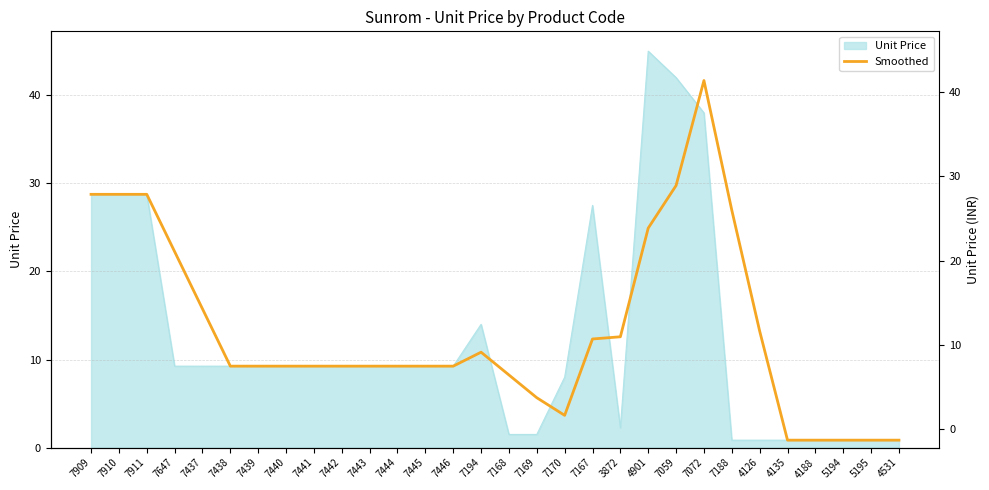

At which label does the data first exceed 9?

7909